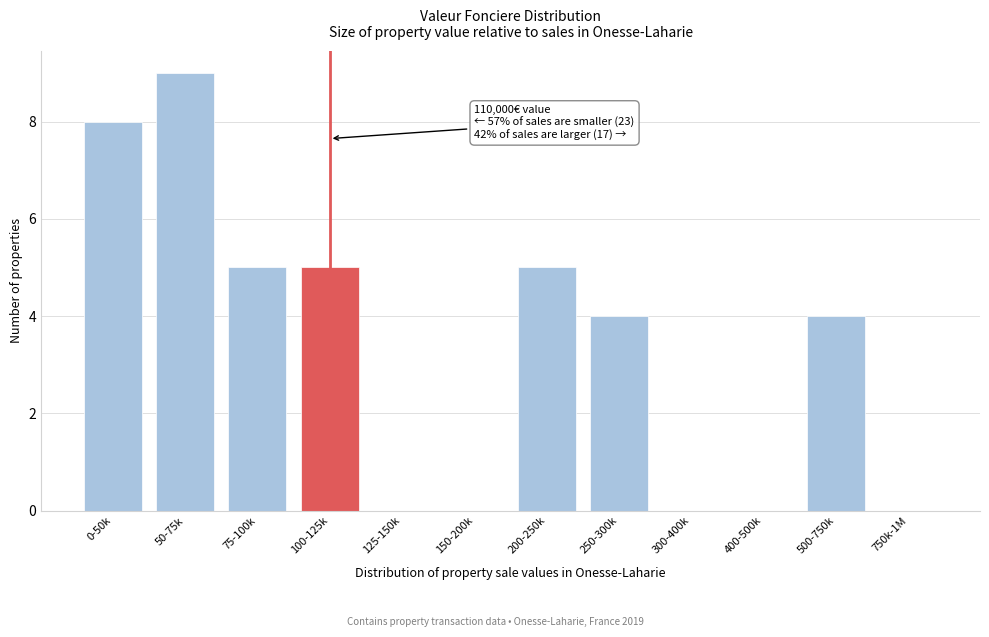

Reading left to right, list all the values displayed in this chart.

0-50k=8	50-75k=9	75-100k=5	100-125k=5	125-150k=0	150-200k=0	200-250k=5	250-300k=4	300-400k=0	400-500k=0	500-750k=4	750k-1M=0